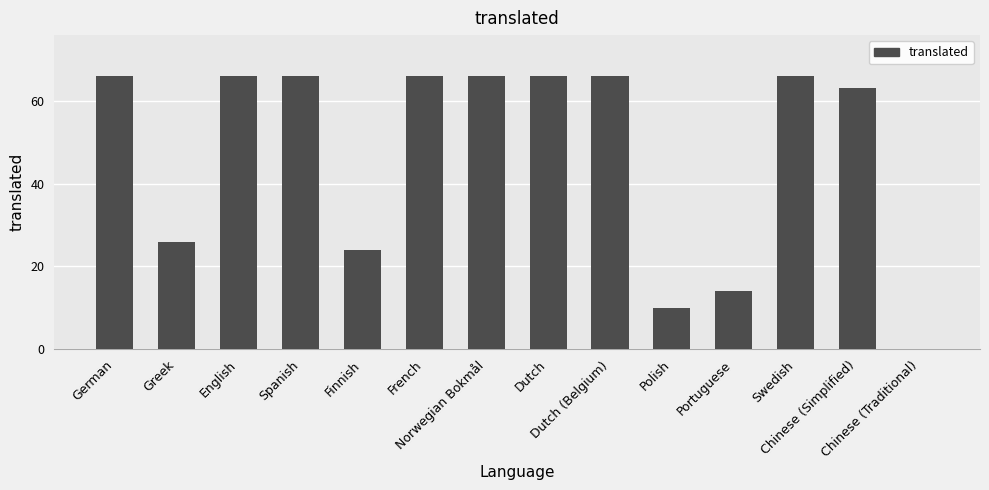

Reading left to right, transcribe all the data shown in this chart.

66	26	66	66	24	66	66	66	66	10	14	66	63	0